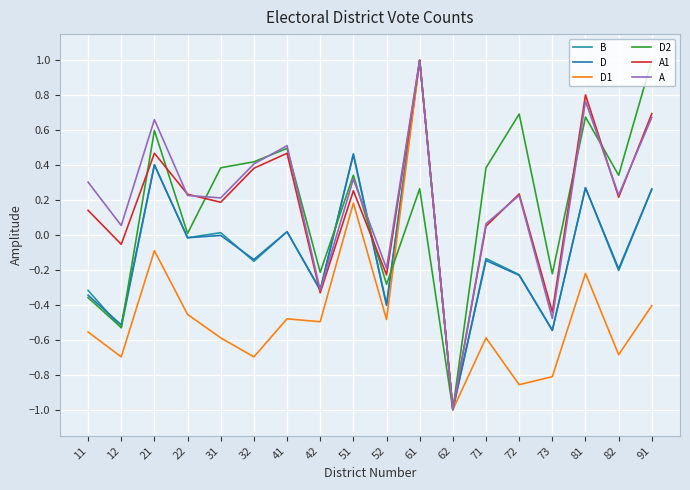

At how many categories does at least one series exceed 0?

14